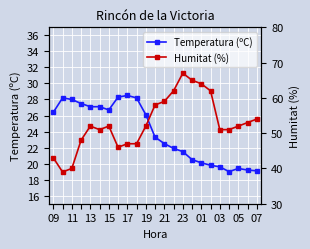

How many lines are shown in the chart?

2